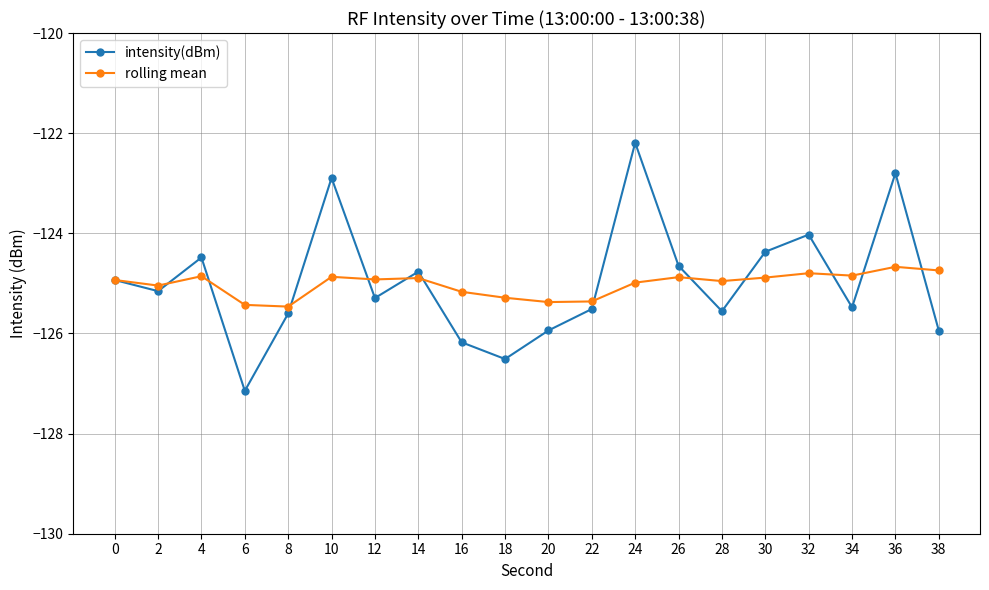

What is the value of the intensity(dBm) point at the 16th from the left?

-124.4